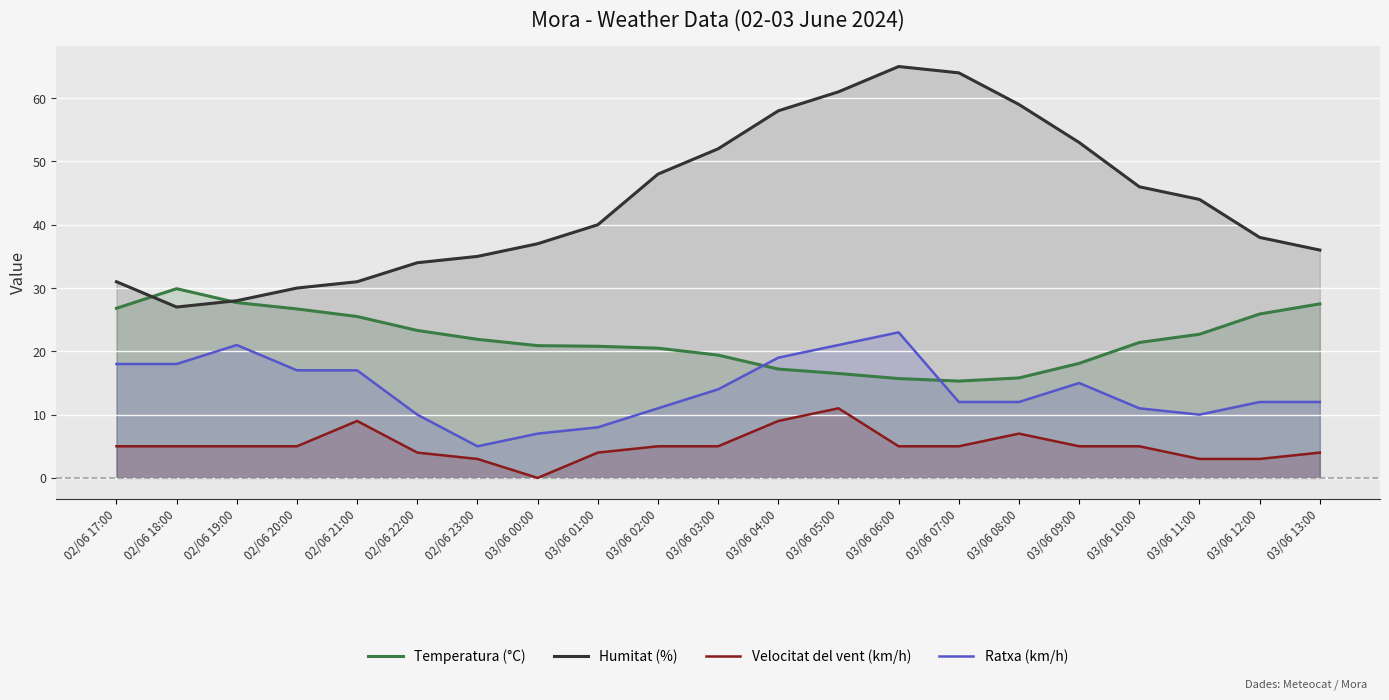

What are all the series names shown in the legend?

Temperatura (°C), Humitat (%), Velocitat del vent (km/h), Ratxa (km/h)